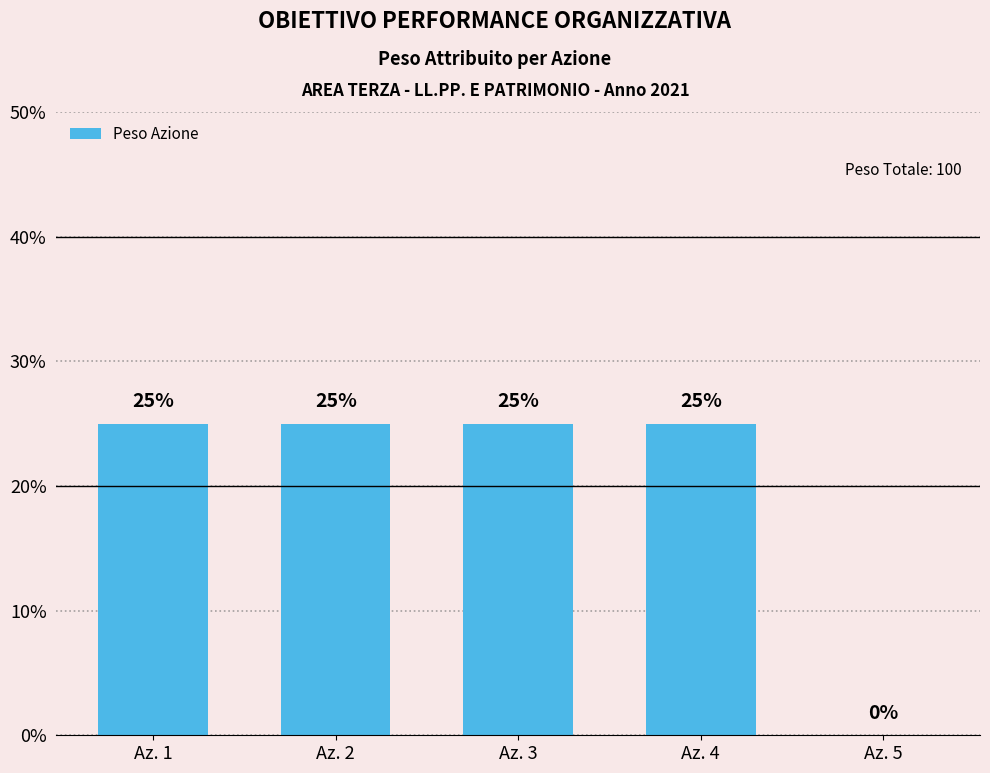

Reading left to right, list all the values displayed in this chart.

Az. 1=25	Az. 2=25	Az. 3=25	Az. 4=25	Az. 5=0